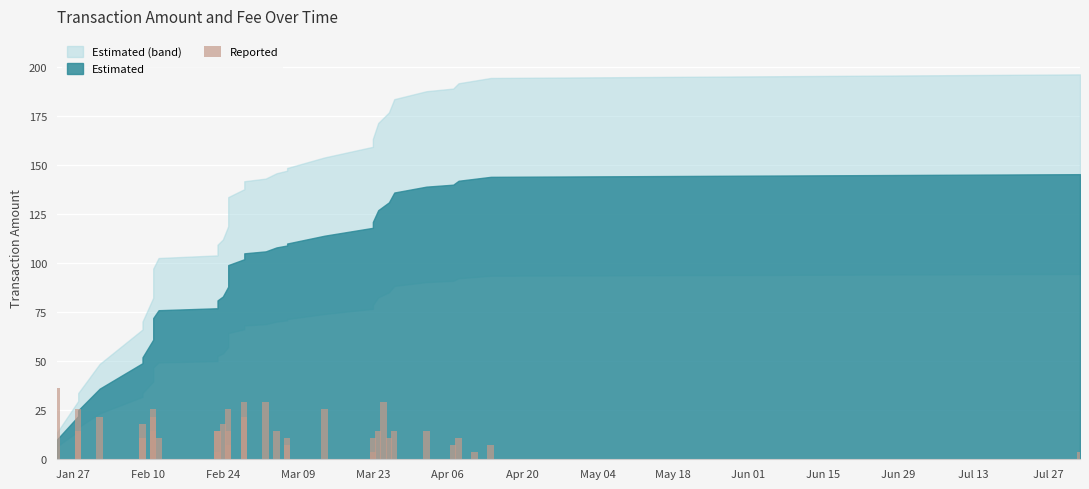

The chart shows a value of 11.0 at 16. True or false?

False